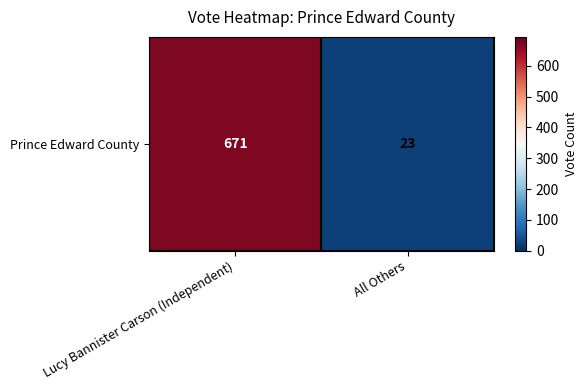

Between All Others and Lucy Bannister Carson (Independent), which is larger?

Lucy Bannister Carson (Independent)